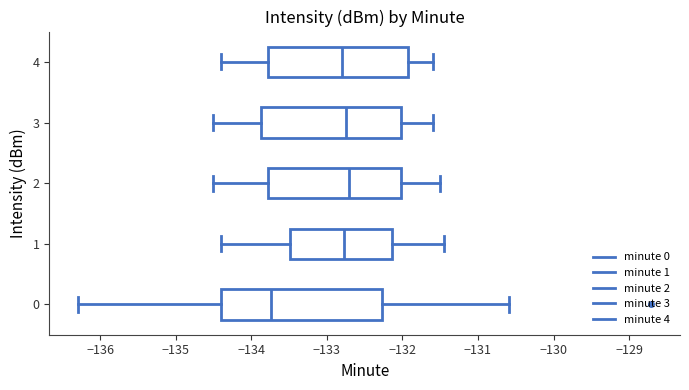

Where is the left edge of the box at y = 3 on the x-axis? The values are not printed on the chart, so give them approximately, as read against the axis.

-133.9